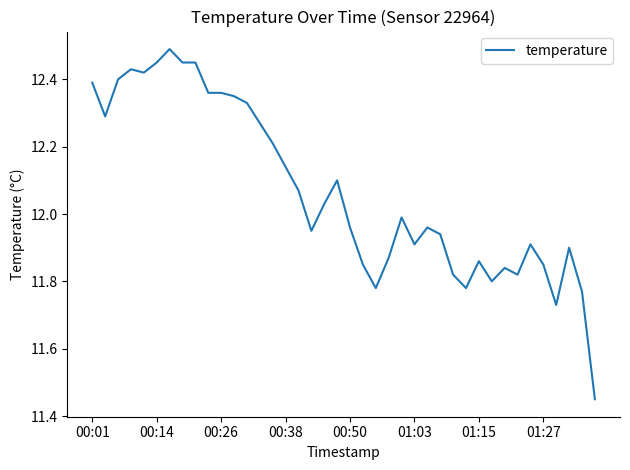

Is this an area chart (filled region under the line)?

No